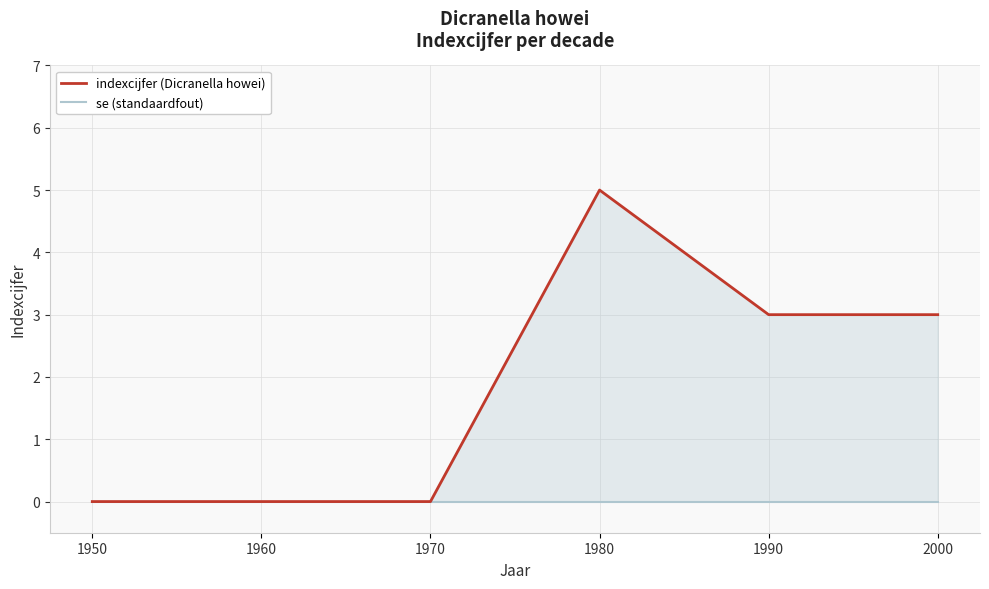

Which series changed the most between 1950 and 1980?

indexcijfer (Dicranella howei)